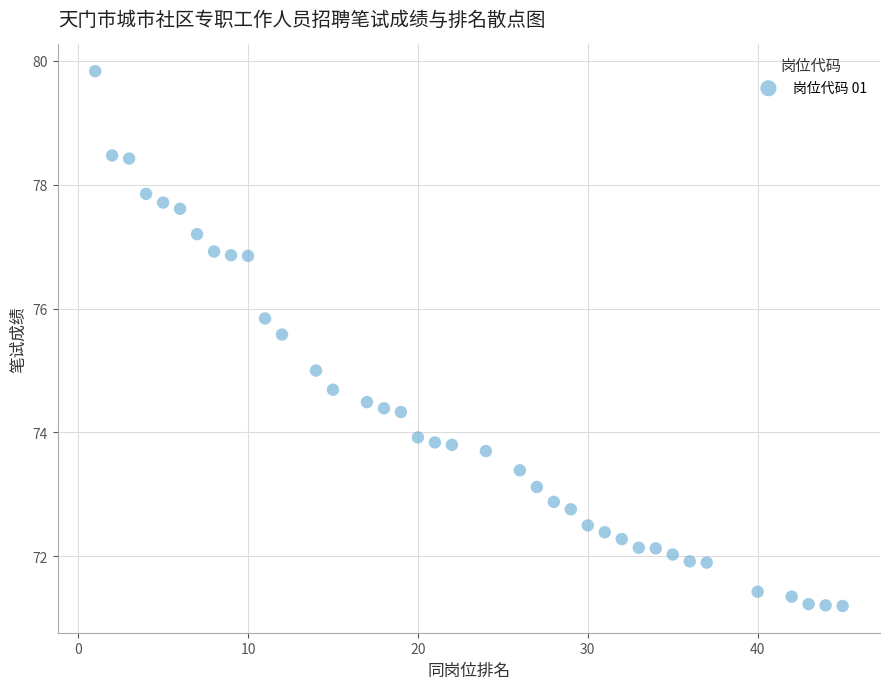

What is the range of X values (max minus min)?

44.0